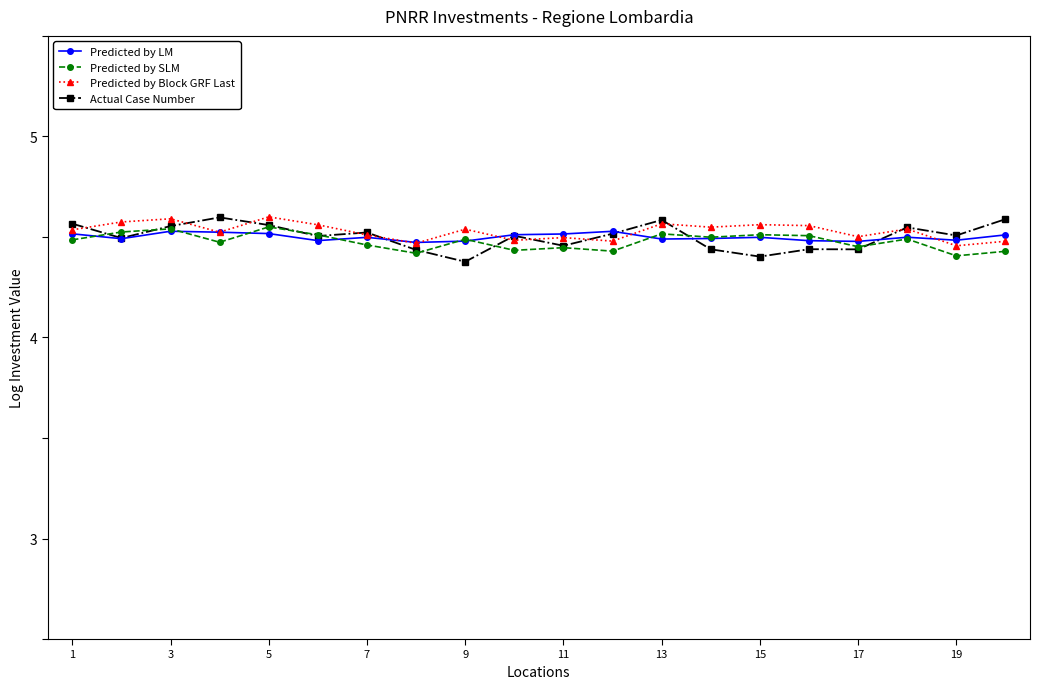

Count the Predicted by Block GRF Last values in the range 4 to 5.

20